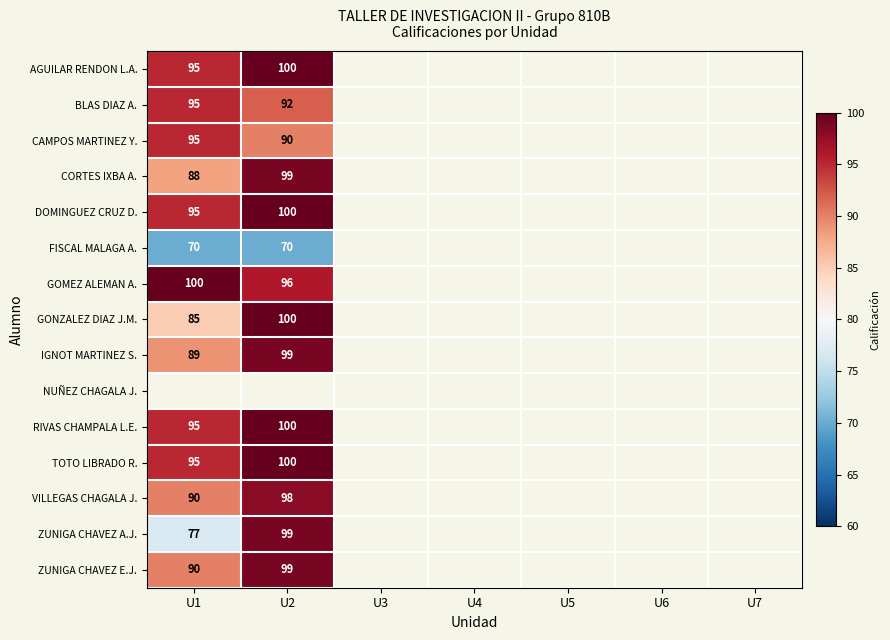

Which series has the widest spread of values?

ZUNIGA CHAVEZ A.J.